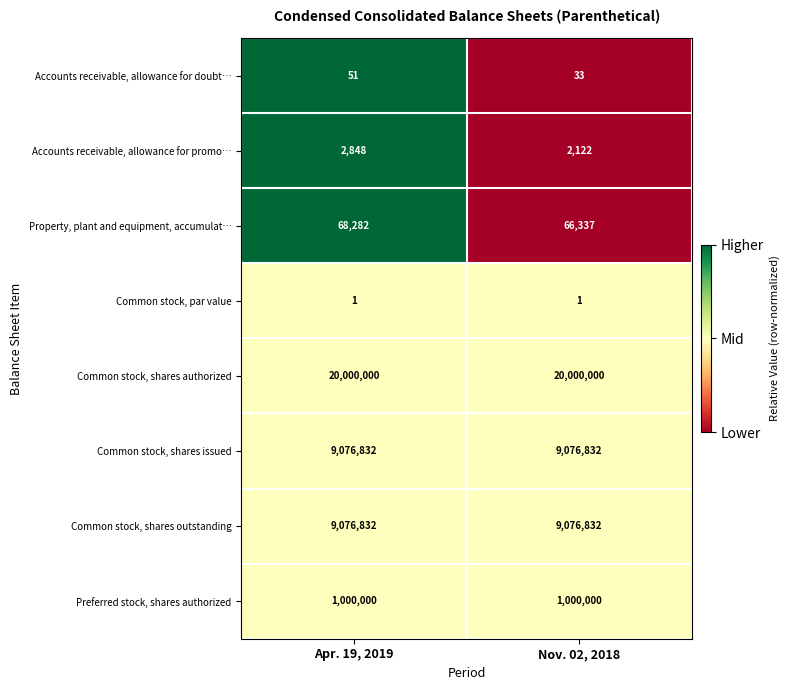

Reading left to right, list all the values displayed in this chart.

Accounts receivable, allowance for doubt…: Apr. 19, 2019=51	Nov. 02, 2018=33
Accounts receivable, allowance for promo…: Apr. 19, 2019=2848	Nov. 02, 2018=2122
Property, plant and equipment, accumulat…: Apr. 19, 2019=68282	Nov. 02, 2018=66337
Common stock, par value: Apr. 19, 2019=1	Nov. 02, 2018=1
Common stock, shares authorized: Apr. 19, 2019=20000000	Nov. 02, 2018=20000000
Common stock, shares issued: Apr. 19, 2019=9076832	Nov. 02, 2018=9076832
Common stock, shares outstanding: Apr. 19, 2019=9076832	Nov. 02, 2018=9076832
Preferred stock, shares authorized: Apr. 19, 2019=1000000	Nov. 02, 2018=1000000